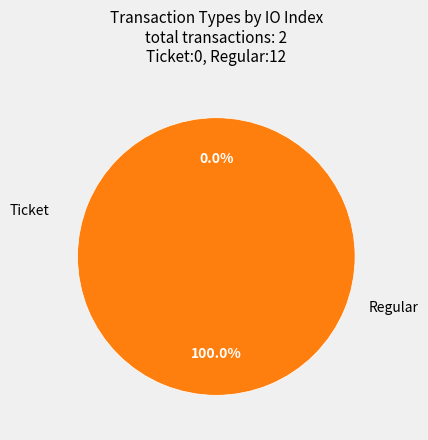

Does Ticket represent more than half of the total?

No